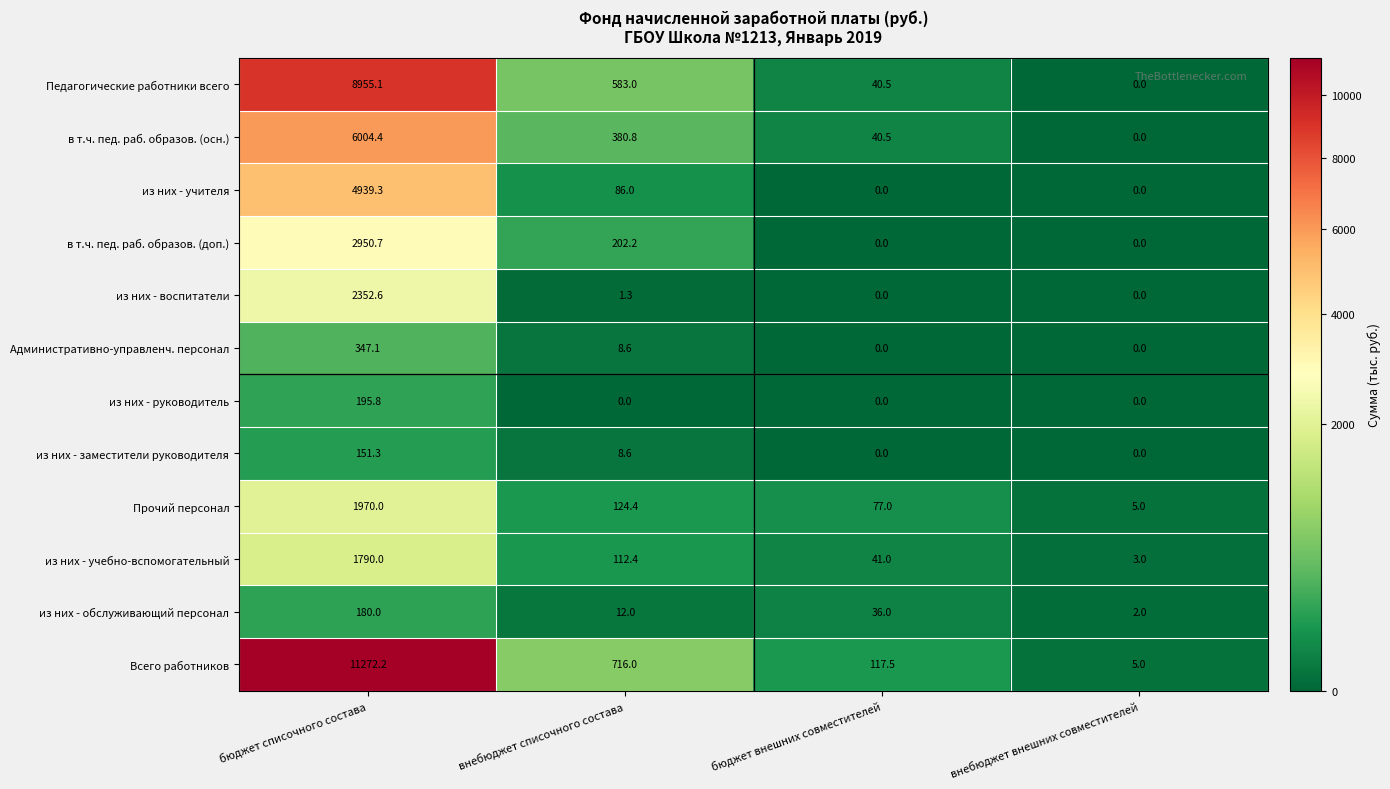

At how many categories does at least one series exceed 10702?

1